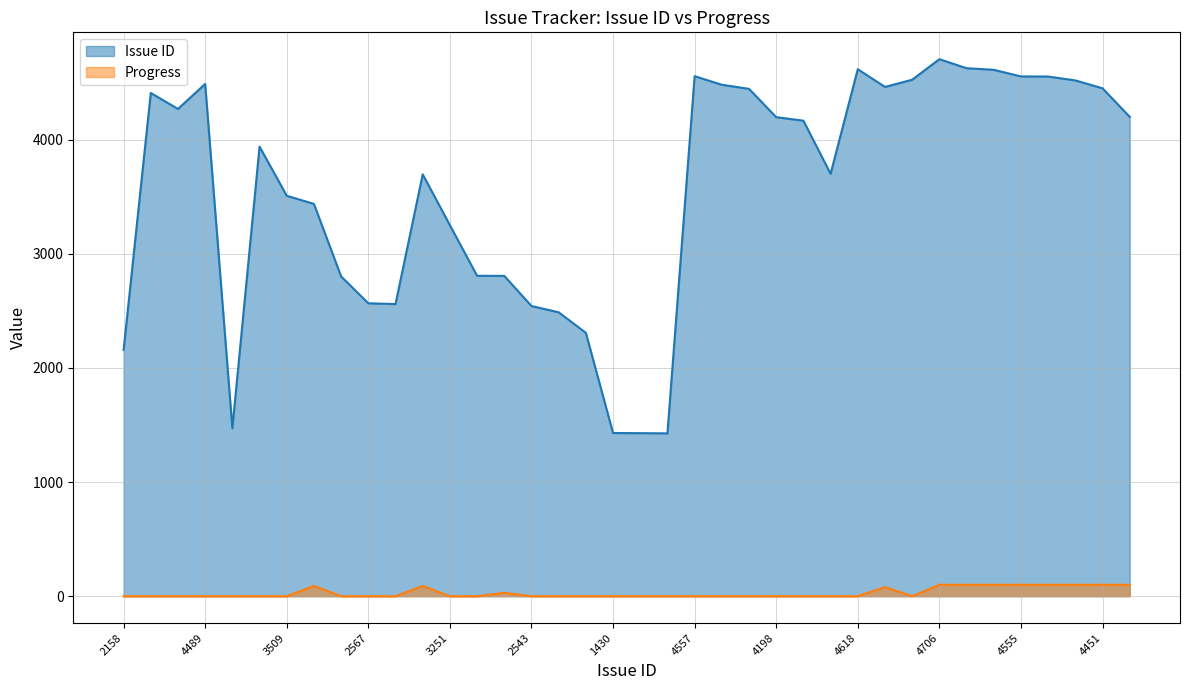

What is the difference between the highest and lowest values at 3702?

3702